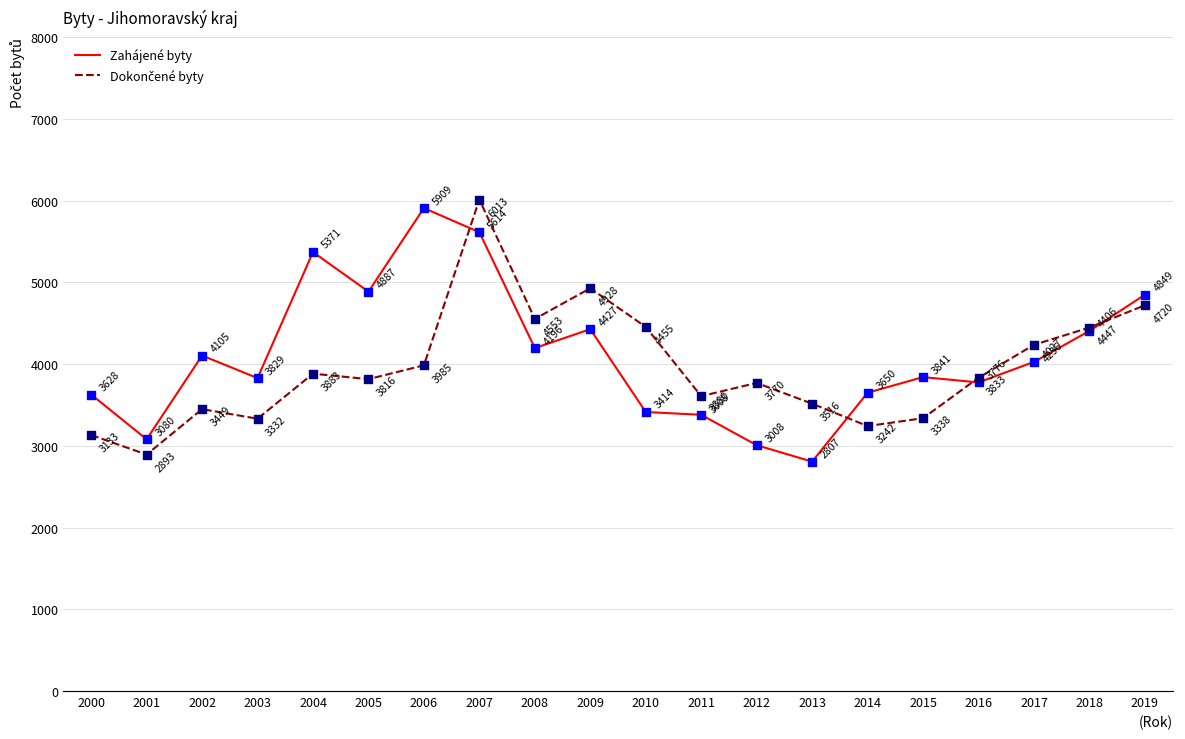

Which series changed the most between 2002 and 2005?

Zahájené byty